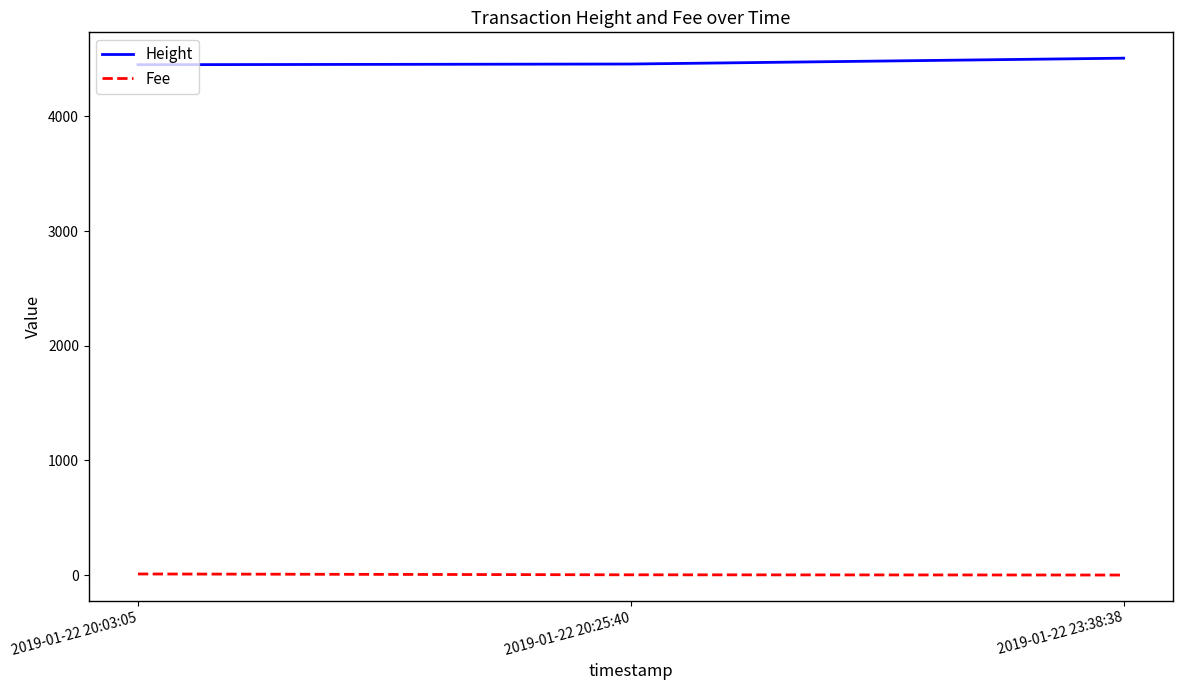

What is the lowest value of the Height series?

4451.0